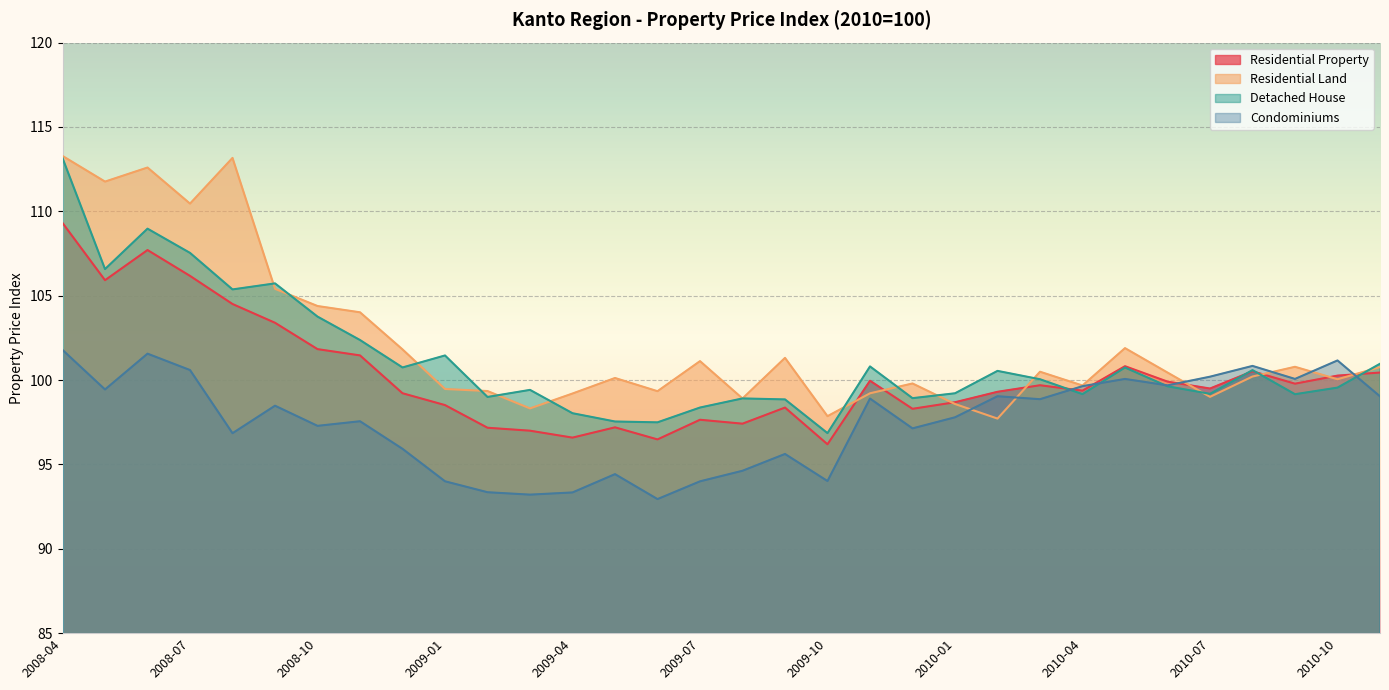

What is the approximate value of Residential Property at 2009-05?

97.2